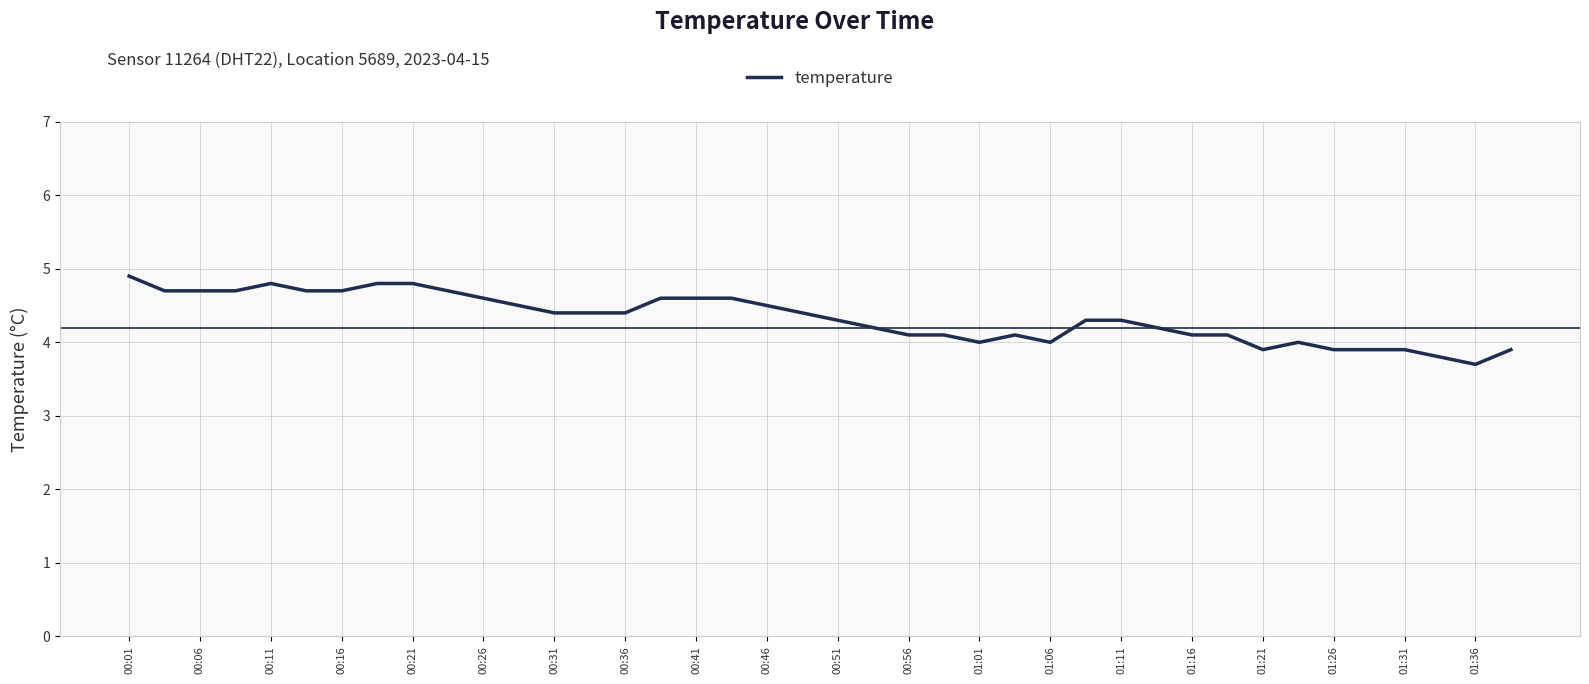

What is the average value?

4.3